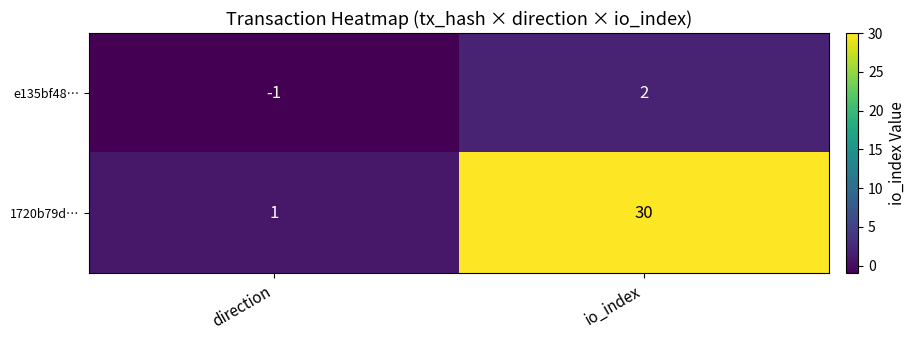

Is it true that 1720b79d… equals 1 at direction?

True